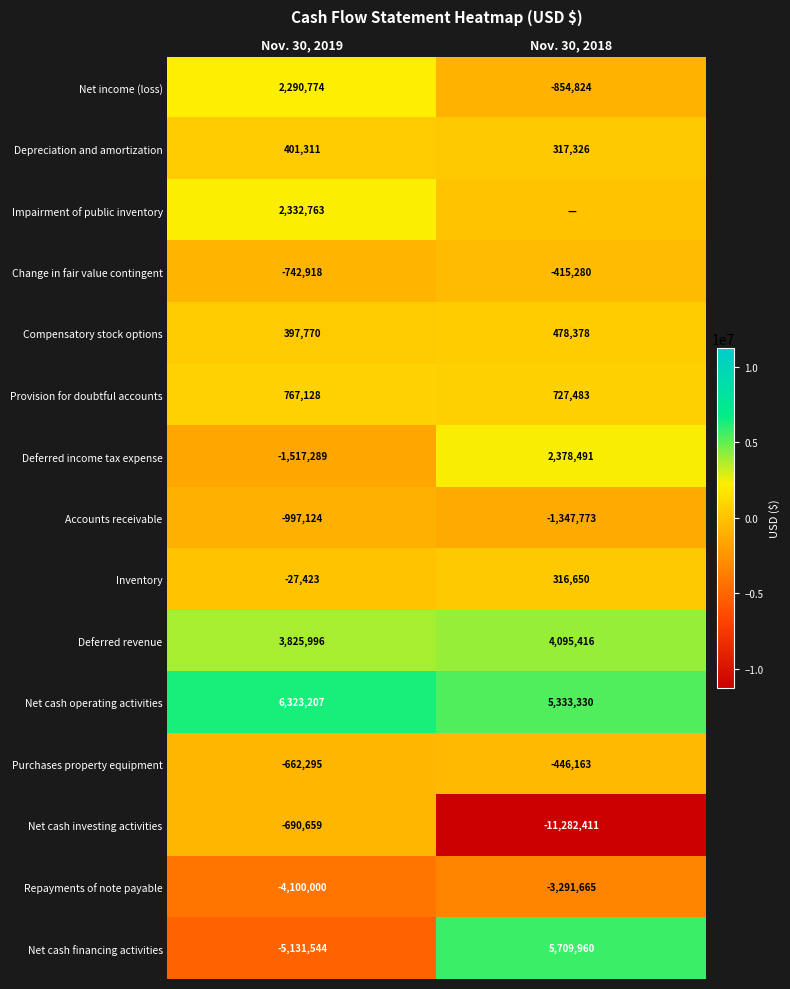

How many values in Deferred income tax expense are below zero?

1